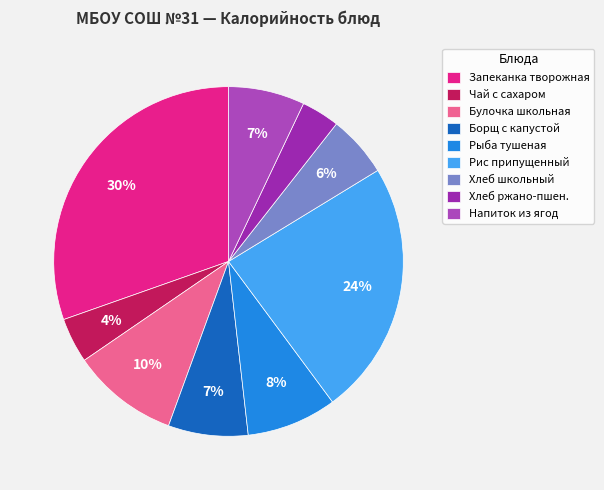

Count the number of slices in the pie.

9